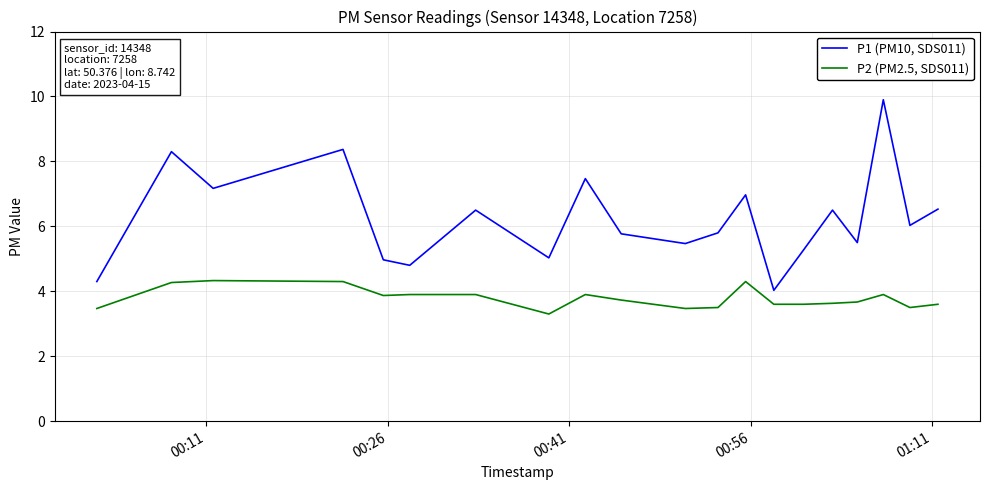

List the series in order of their overall mean, lowest first.

P2 (PM2.5, SDS011), P1 (PM10, SDS011)